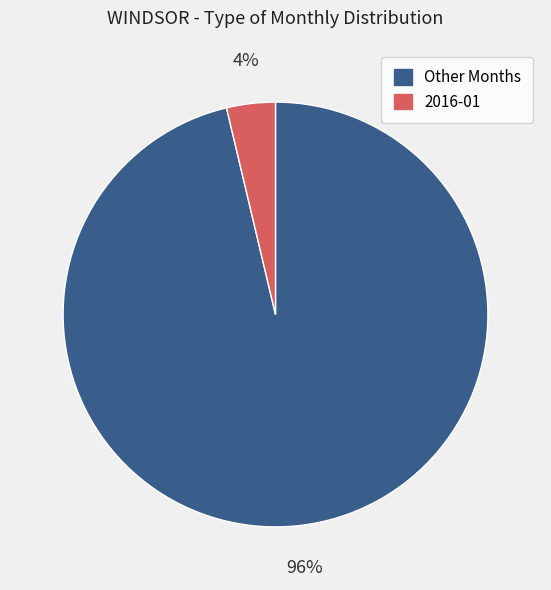

How many segments does this pie chart have?

2